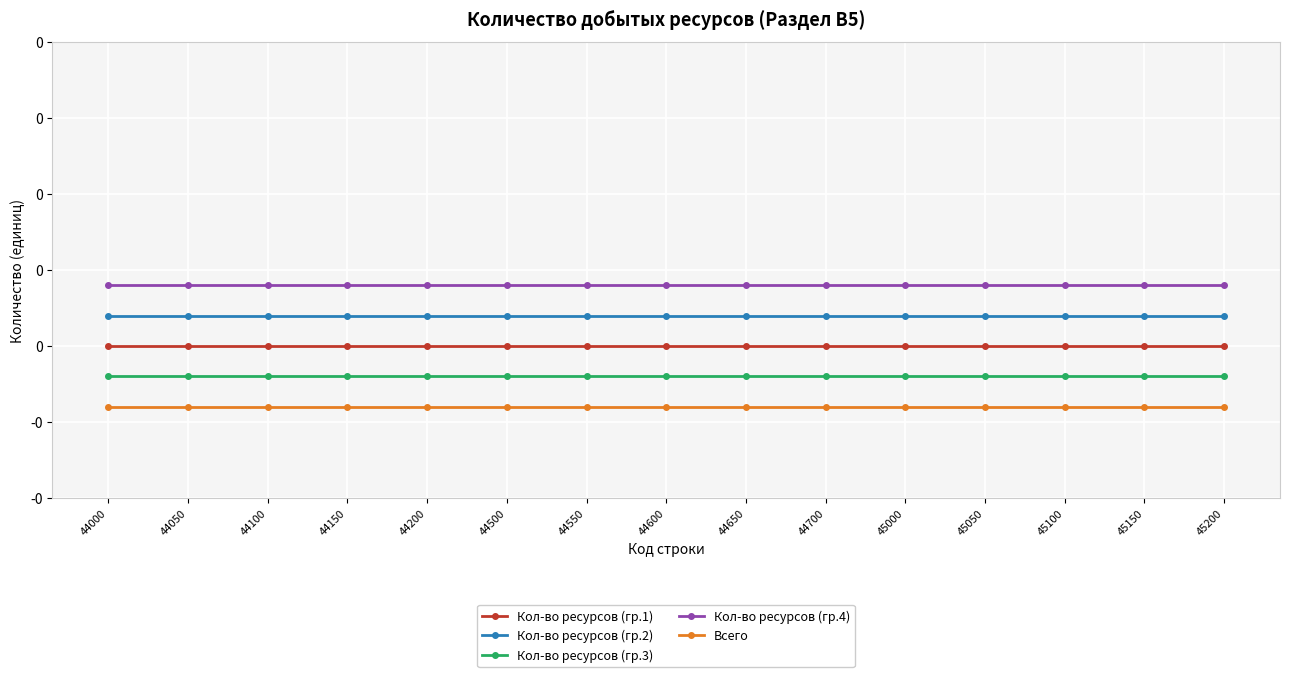

The Кол-во ресурсов (гр.4) series shows 0.0 at 44550. True or false?

False